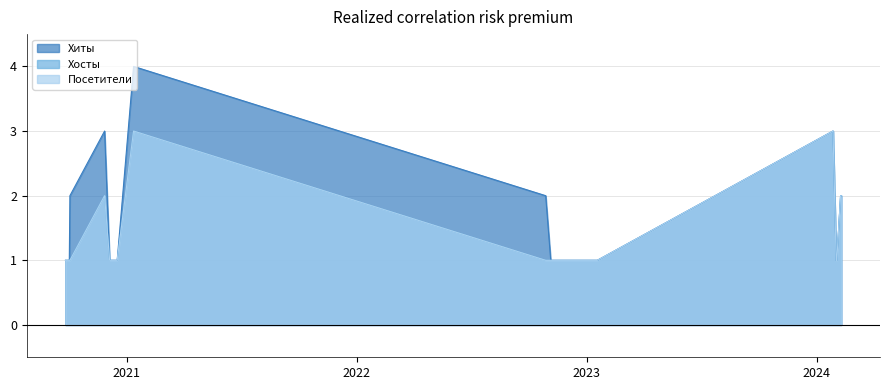

The Хосты series shows 1 at 2020-12-05. True or false?

True